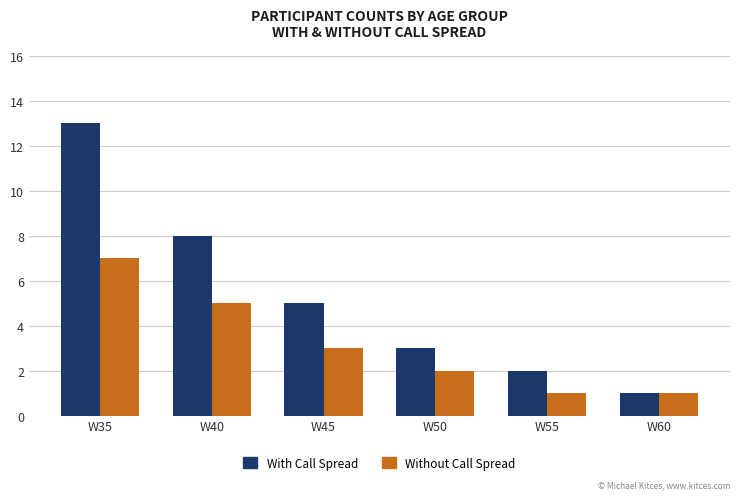

Rank the series by their maximum value, from lowest to highest.

Without Call Spread, With Call Spread